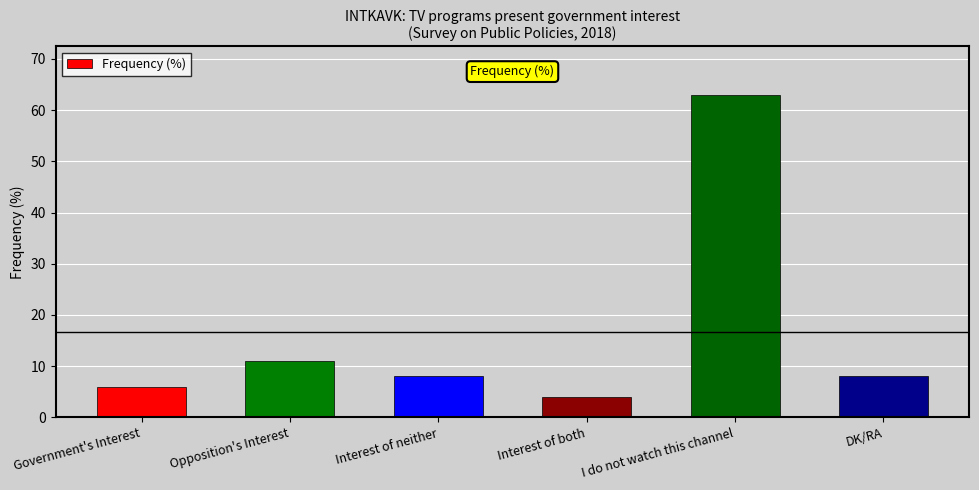

The value at DK/RA is 3. True or false?

False